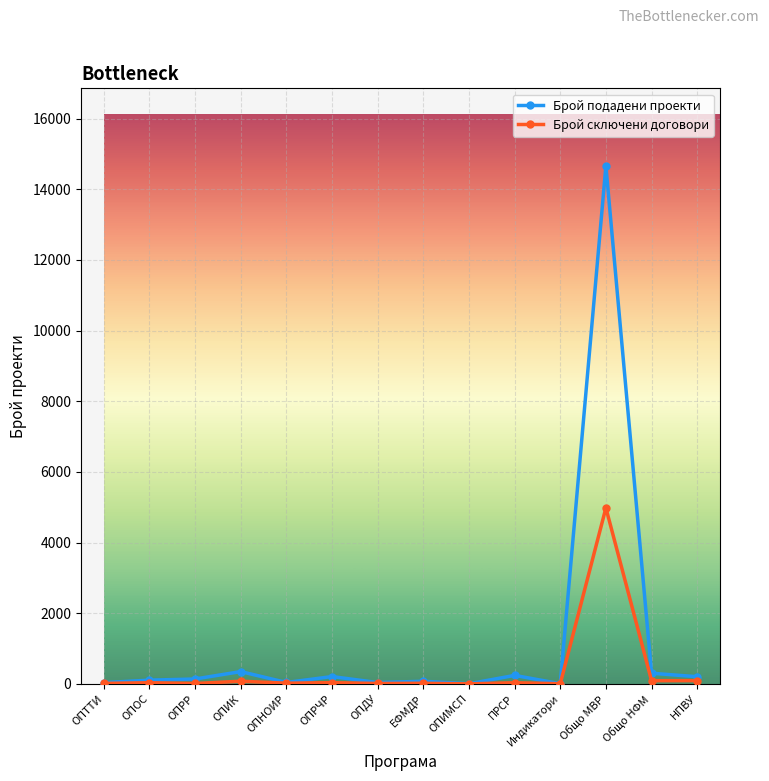

What is the label of the 9th point from the right?

ОПРЧР